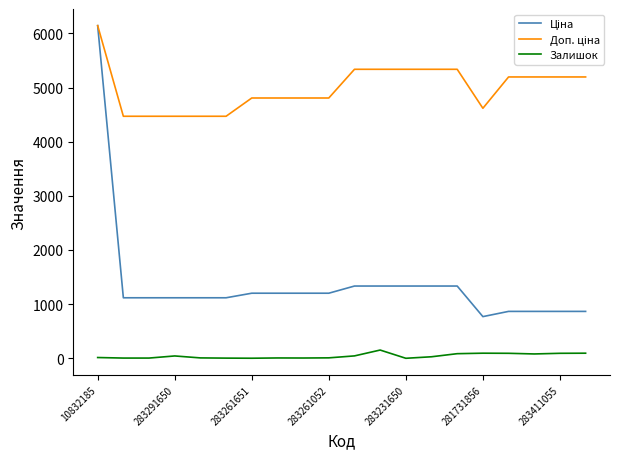

What is the highest value of the Залишок series?

152.0